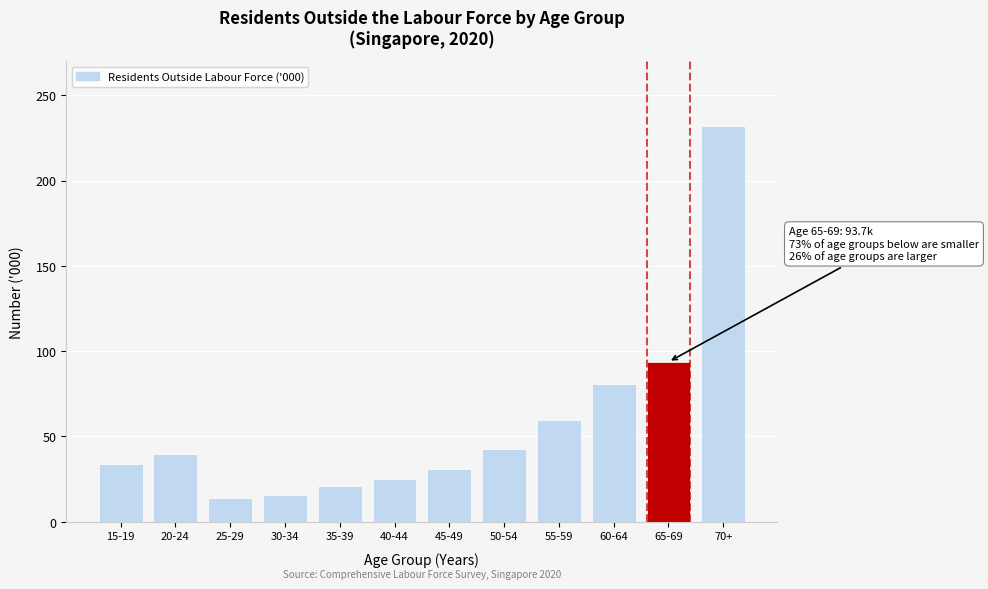

Reading right to left, extract all data points from this chart.

232.3	93.7	80.5	59.6	42.9	30.9	25.0	21.2	15.9	14.0	39.6	34.1